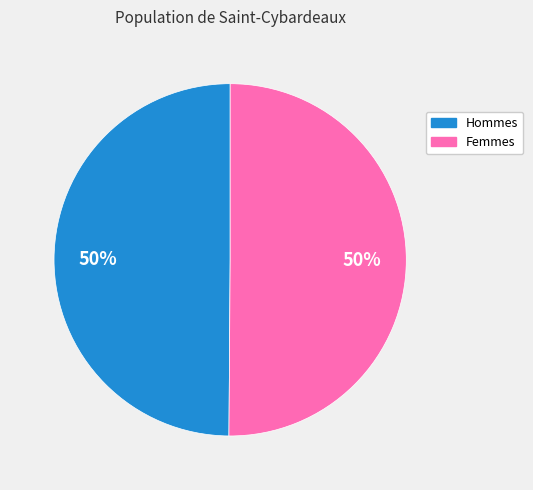

To the nearest percent, what is the average slice percentage?

50%